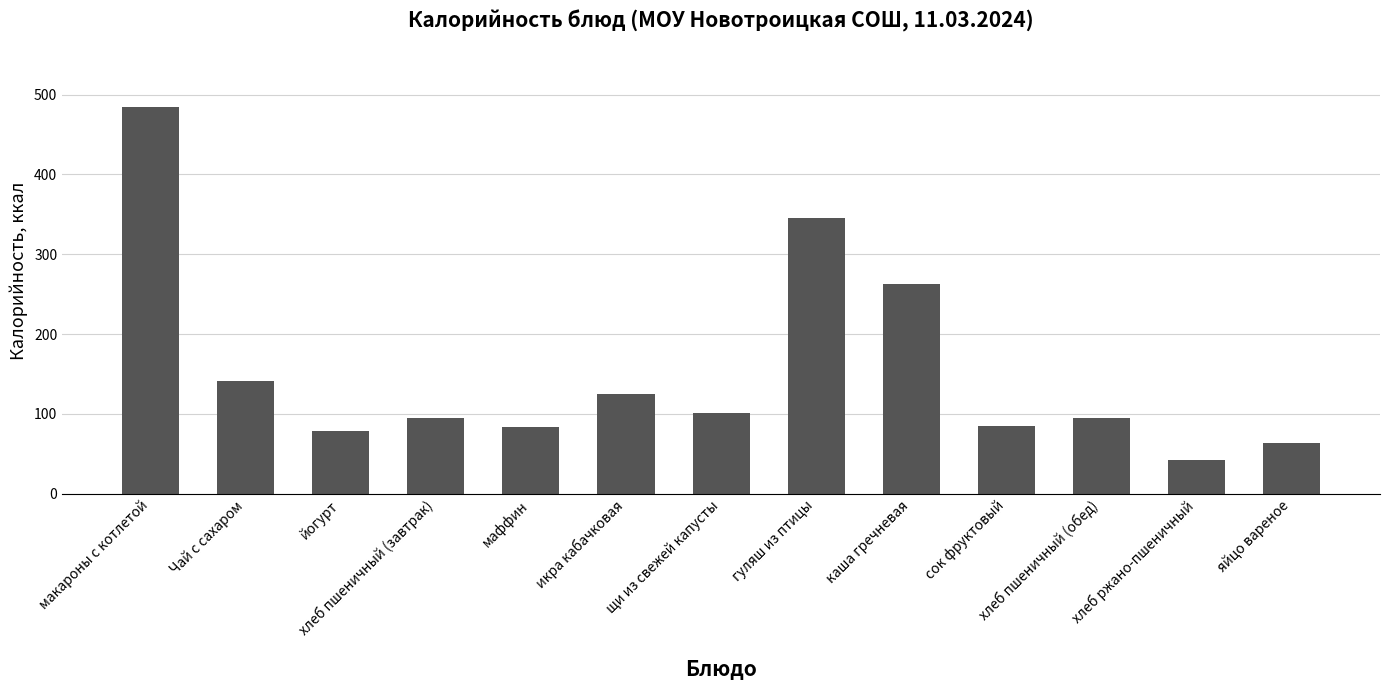

What is the sum of all values?

2002.0